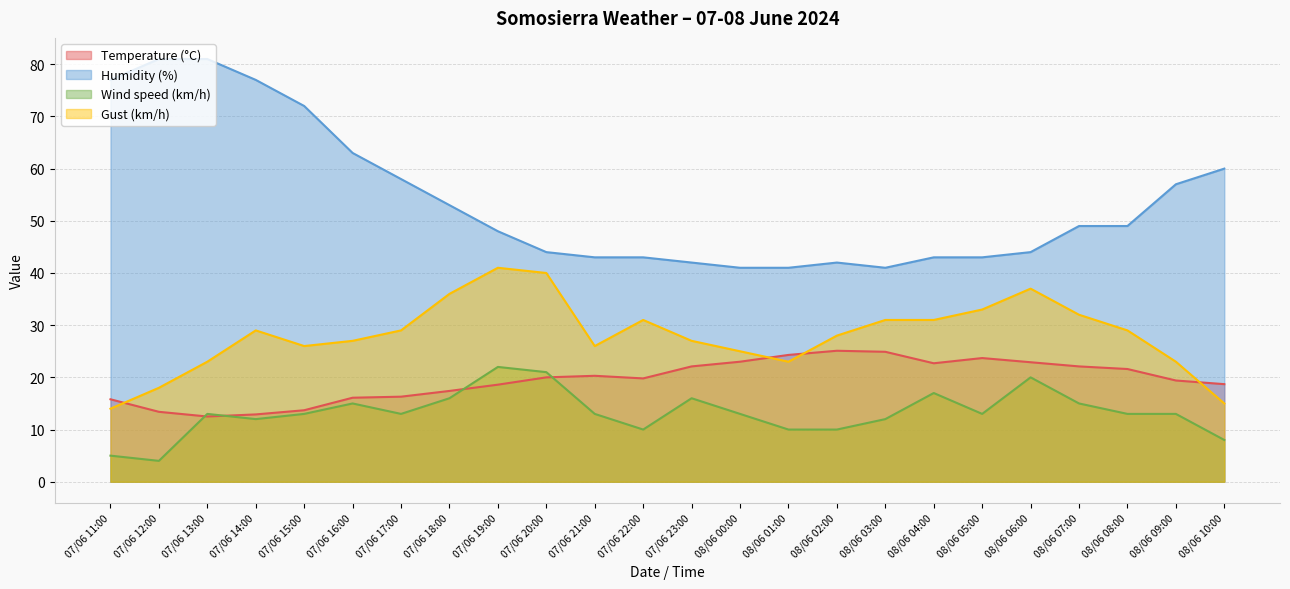

What is the total value across all series at 08/06 06:00?

123.9